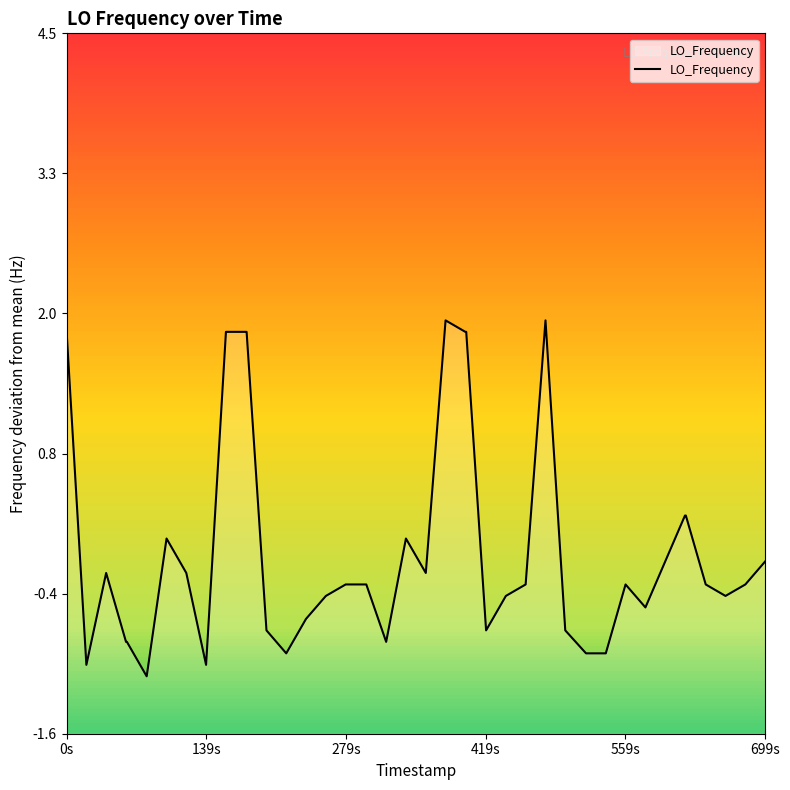

How many interior local peaks (higher than both neighbors) does the data have?

6